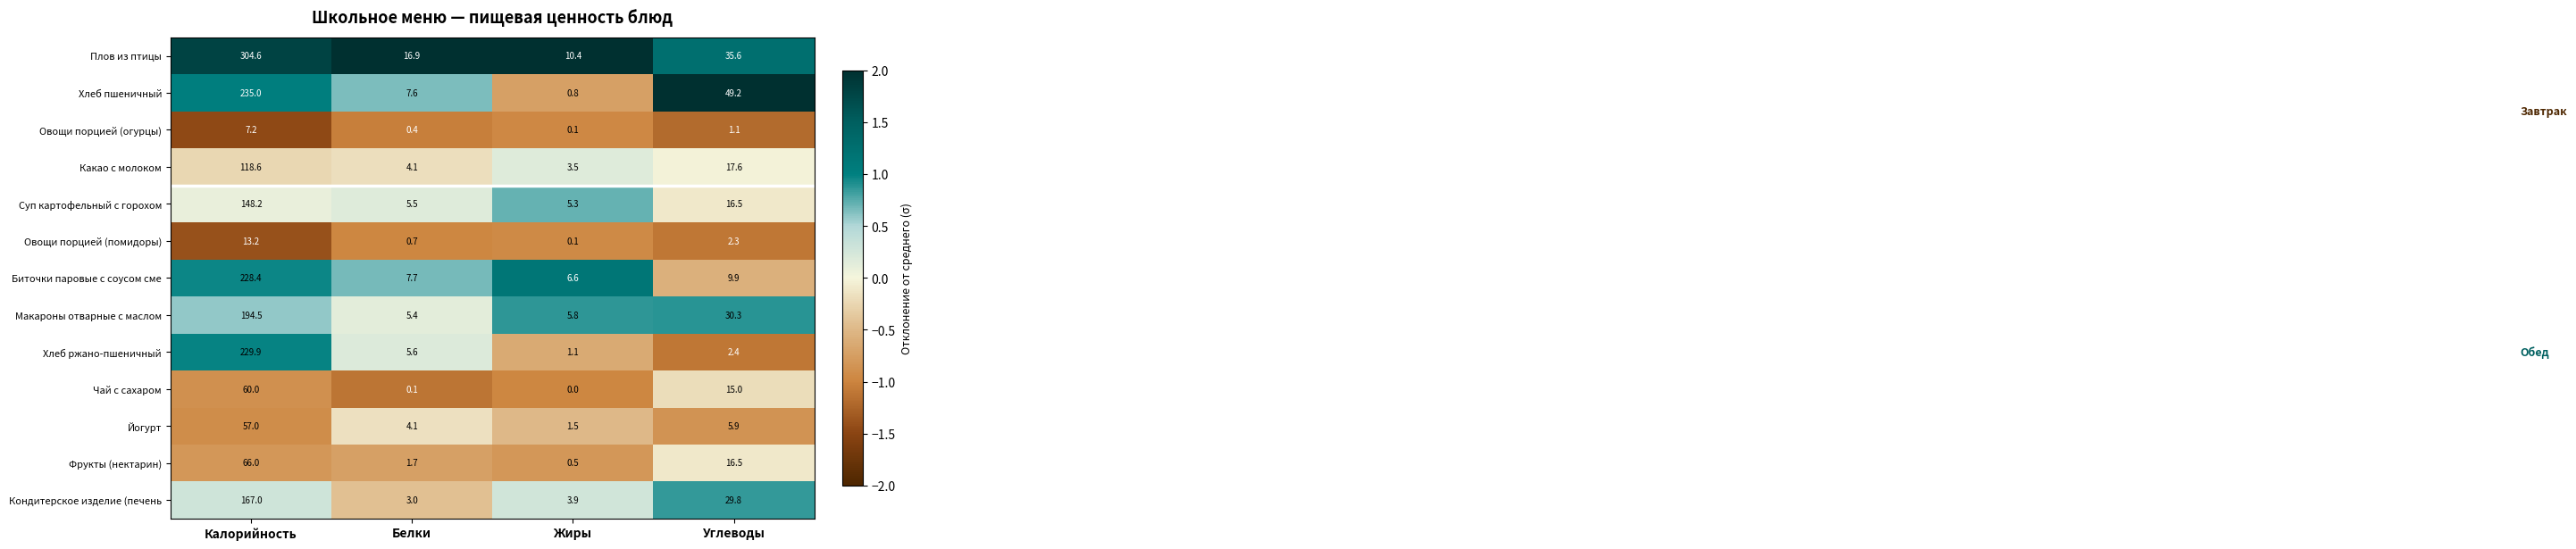

The Хлеб пшеничный series shows 77.7 at Калорийность. True or false?

False